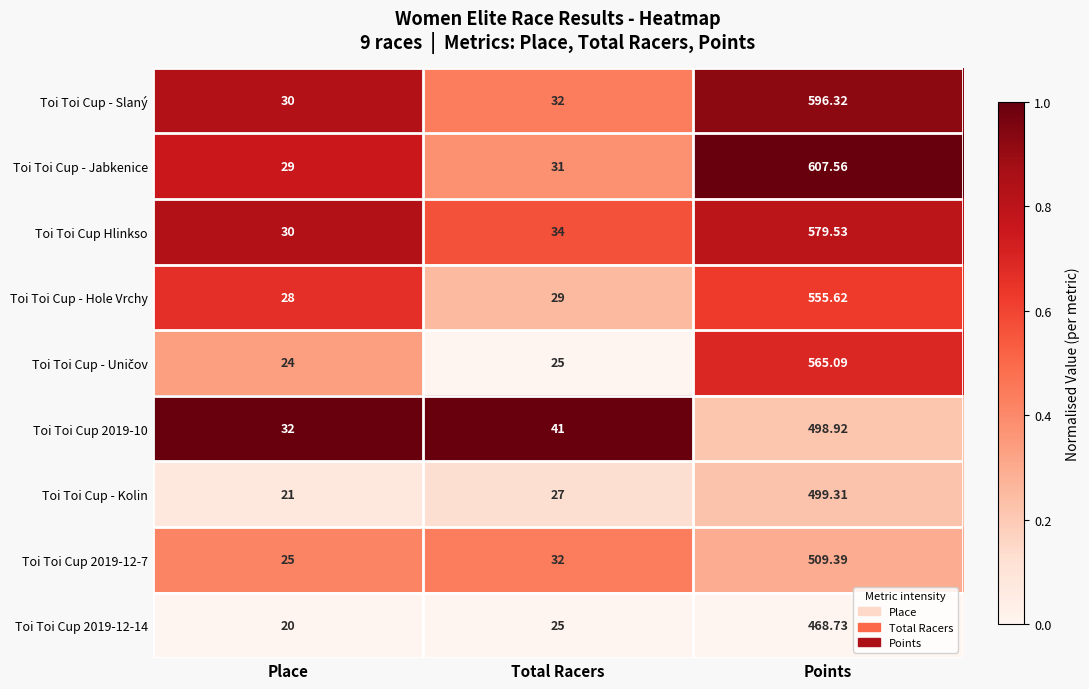

Which series has the largest total across all categories?

Toi Toi Cup - Jabkenice